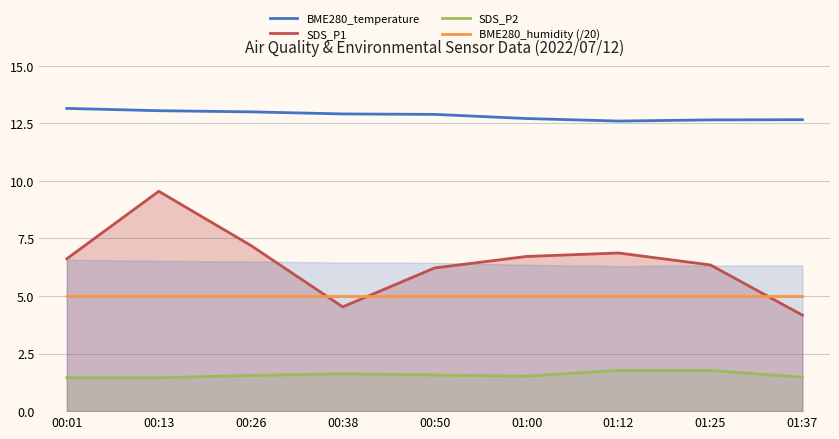

How many interior local valleys does the SDS_P1 series have?

1